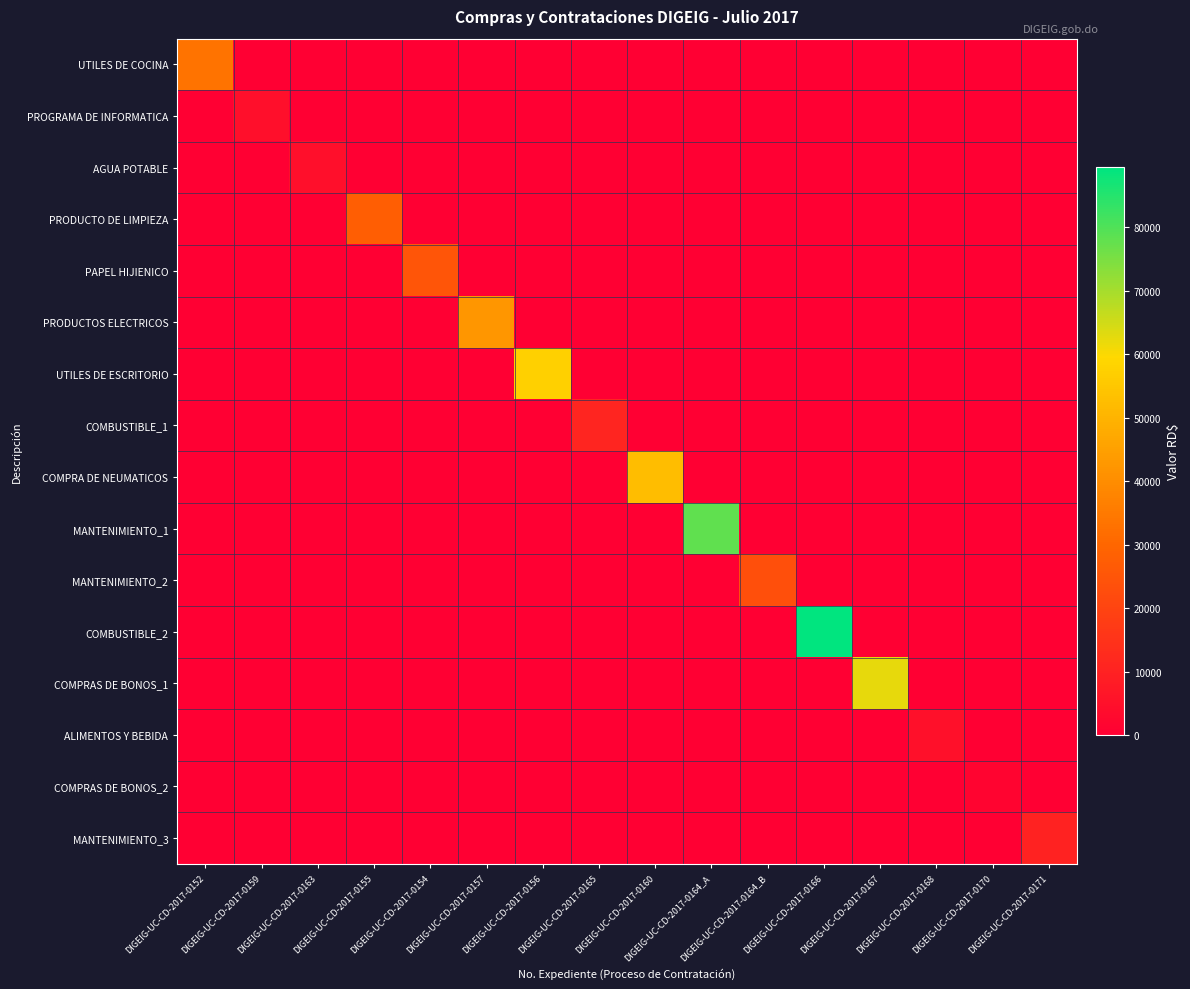

Which series has the widest spread of values?

COMBUSTIBLE_2